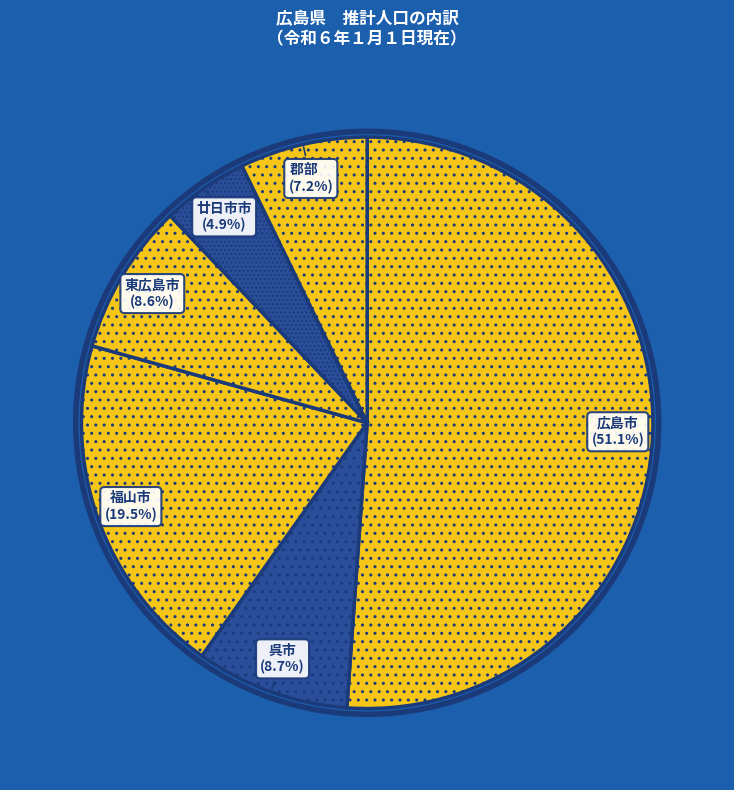

How many segments does this pie chart have?

6